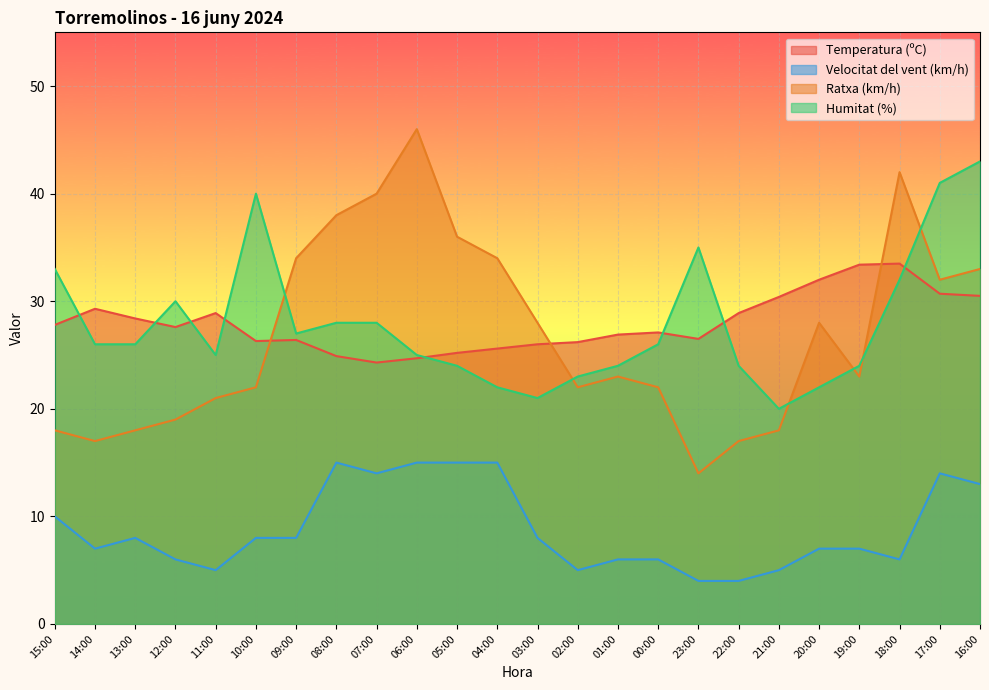

Which series ends up on top after the final intersection of Temperatura (ºC) and Ratxa (km/h)?

Ratxa (km/h)